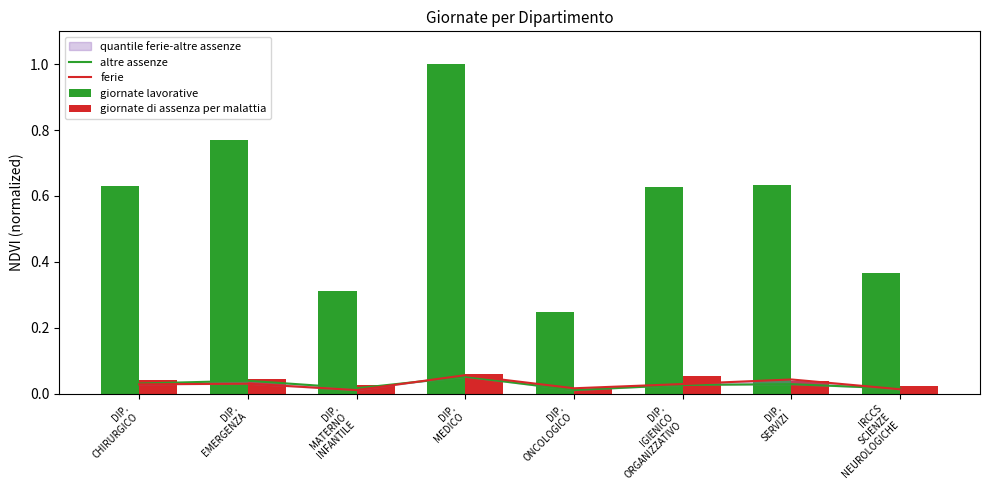

At which label is altre assenze closest to 0?

DIP.
ONCOLOGICO